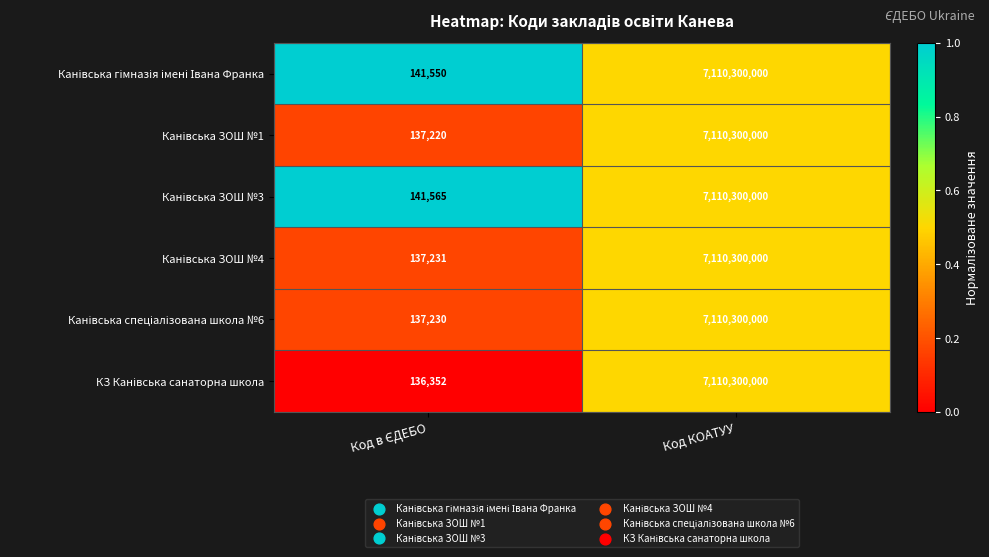

How many data points does each series have?

2